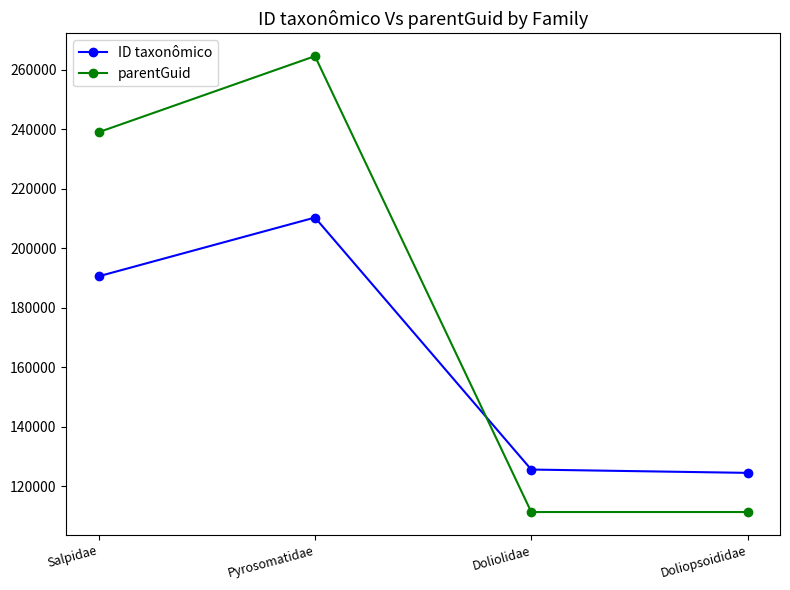

True or false: ID taxonômico has a value of 42520 at Doliopsoididae.

False